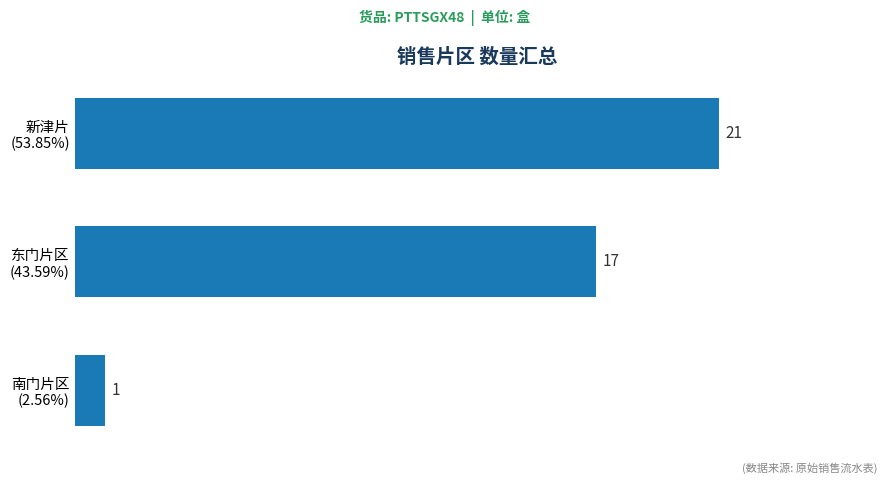

Reading bottom to top, list all the values displayed in this chart.

1	17	21